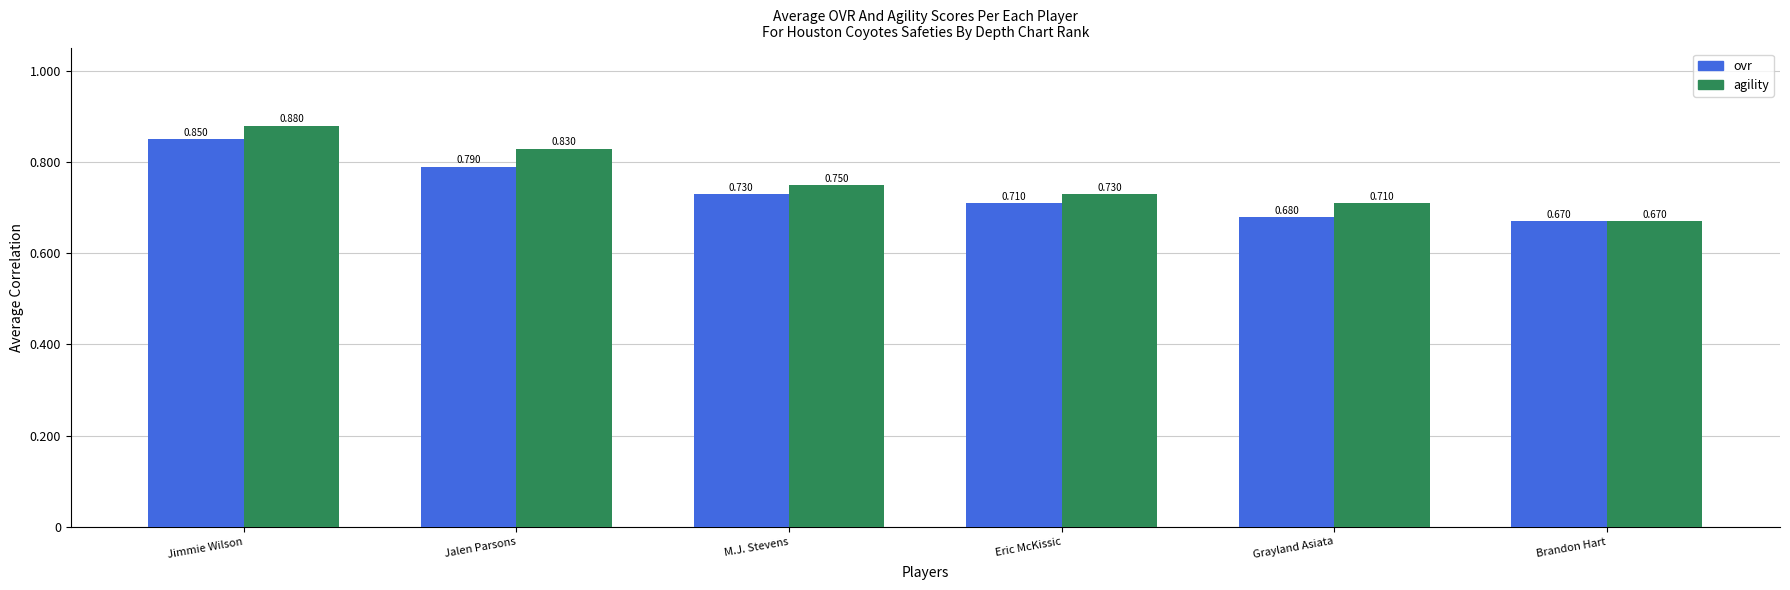

Rank the series by their average value, from lowest to highest.

ovr, agility